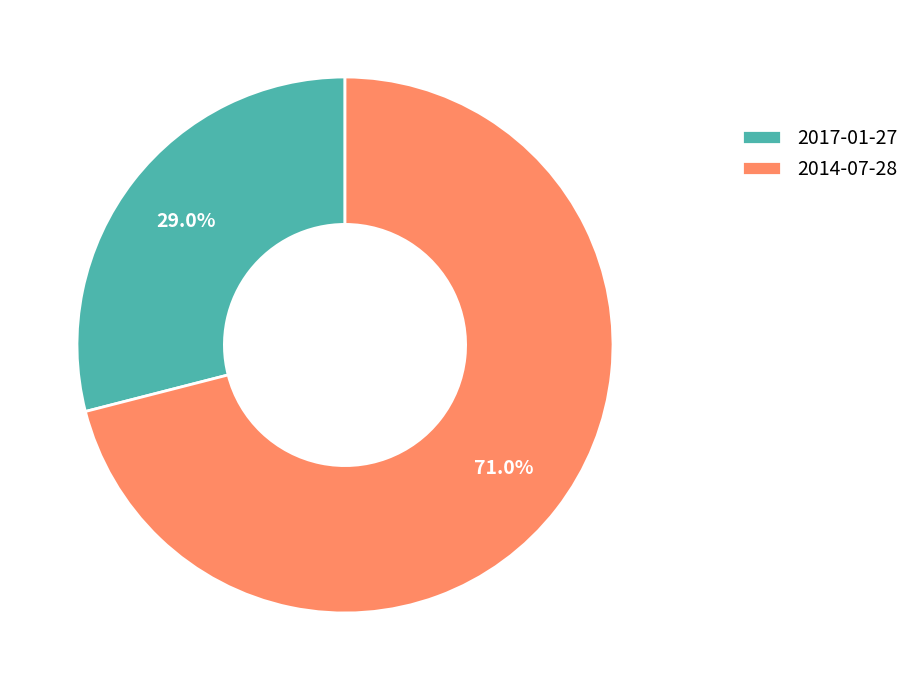

Does 2014-07-28 represent more than half of the total?

Yes